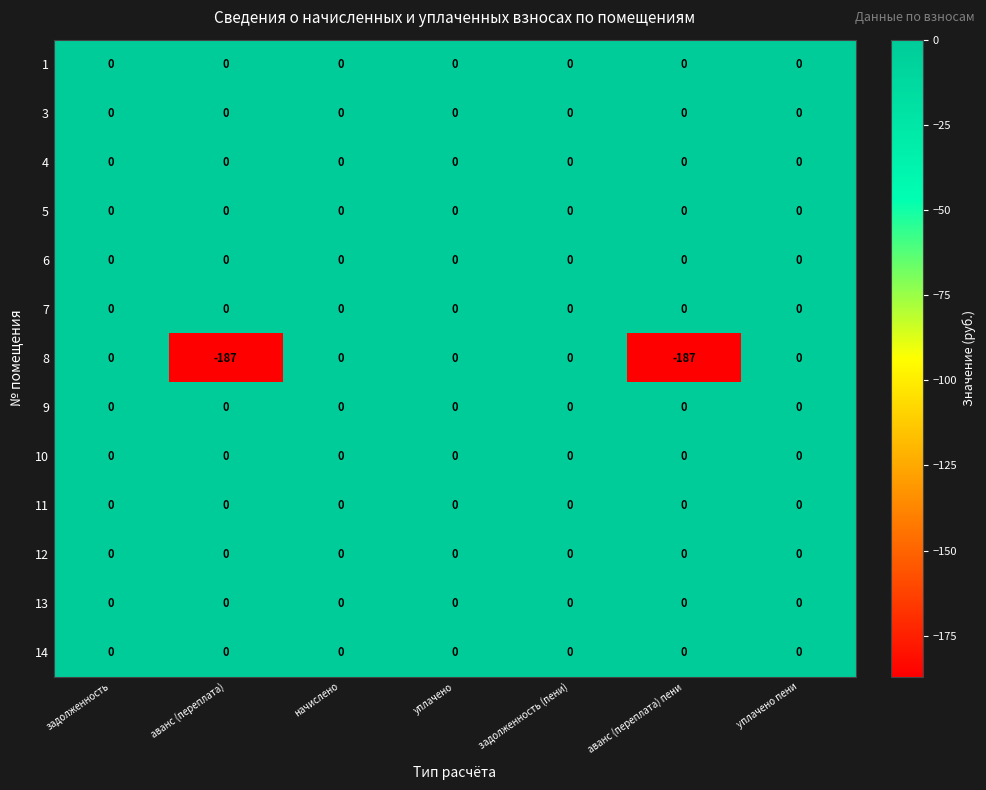

What is the smallest value displayed?

-187